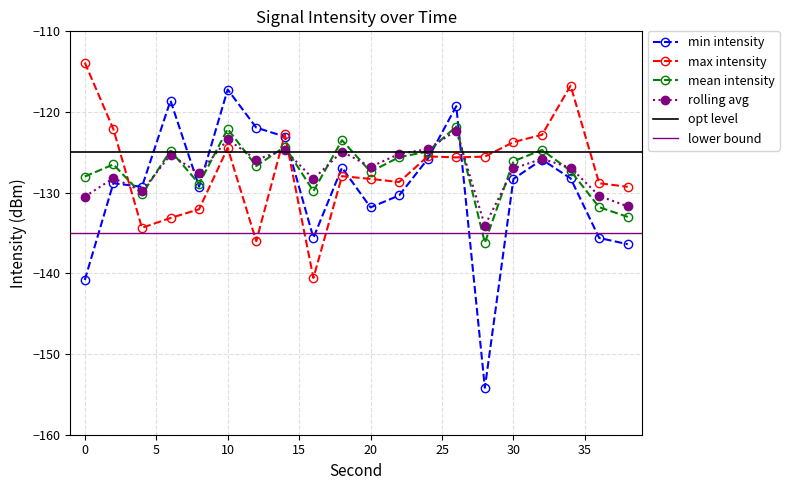

List the series in order of their peak value, highest first.

max intensity, min intensity, mean intensity, rolling avg